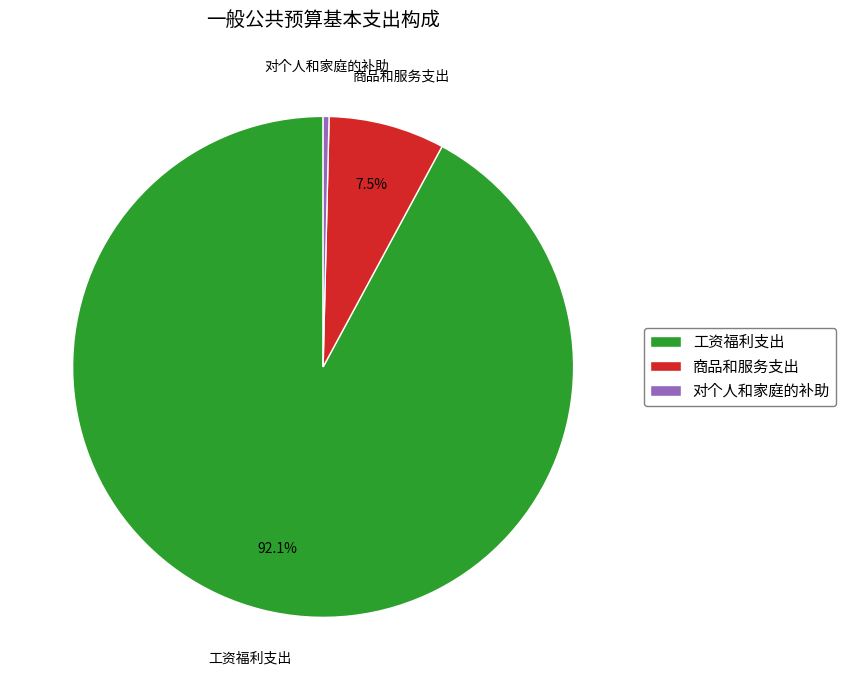

To the nearest percent, what is the difference between the 商品和服务支出 and 对个人和家庭的补助 slice percentages?

7%